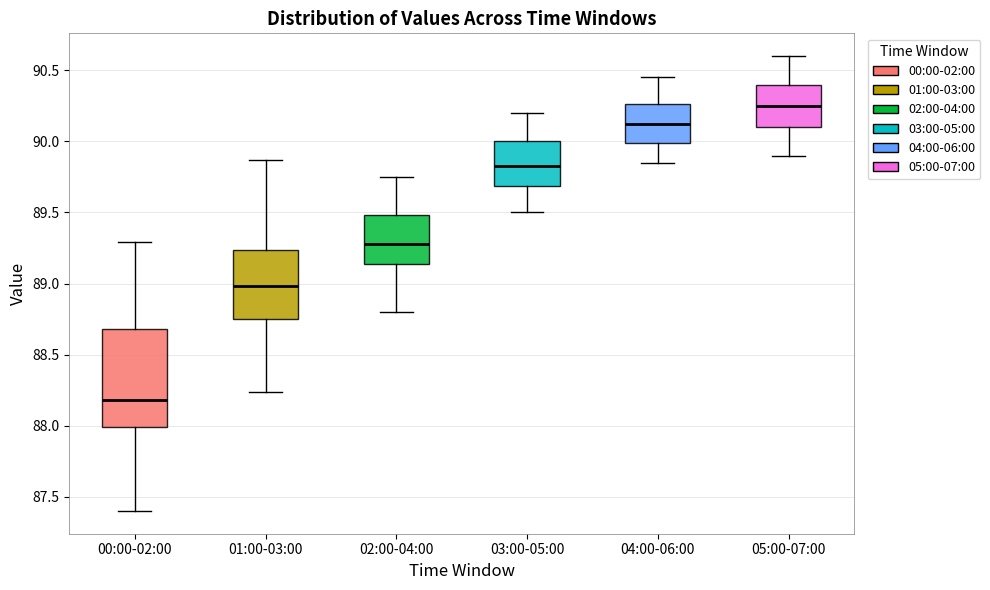

Reading left to right, read every box against the y-axis: the position of its median line, the range the box covers, and the ends of its whiskers. The values are not printed on the chart, so give them approximately, as read against the axis.

00:00-02:00: median 88.20, box 88.00 to 88.70, whiskers 87.40 to 89.30
01:00-03:00: median 89.00, box 88.75 to 89.25, whiskers 88.25 to 89.85
02:00-04:00: median 89.30, box 89.15 to 89.50, whiskers 88.80 to 89.75
03:00-05:00: median 89.85, box 89.70 to 90.00, whiskers 89.50 to 90.20
04:00-06:00: median 90.15, box 90.00 to 90.25, whiskers 89.85 to 90.45
05:00-07:00: median 90.25, box 90.10 to 90.40, whiskers 89.90 to 90.60